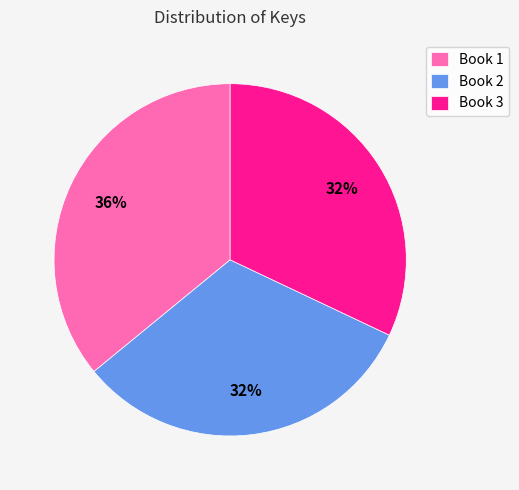

Is there a majority slice in this chart?

No